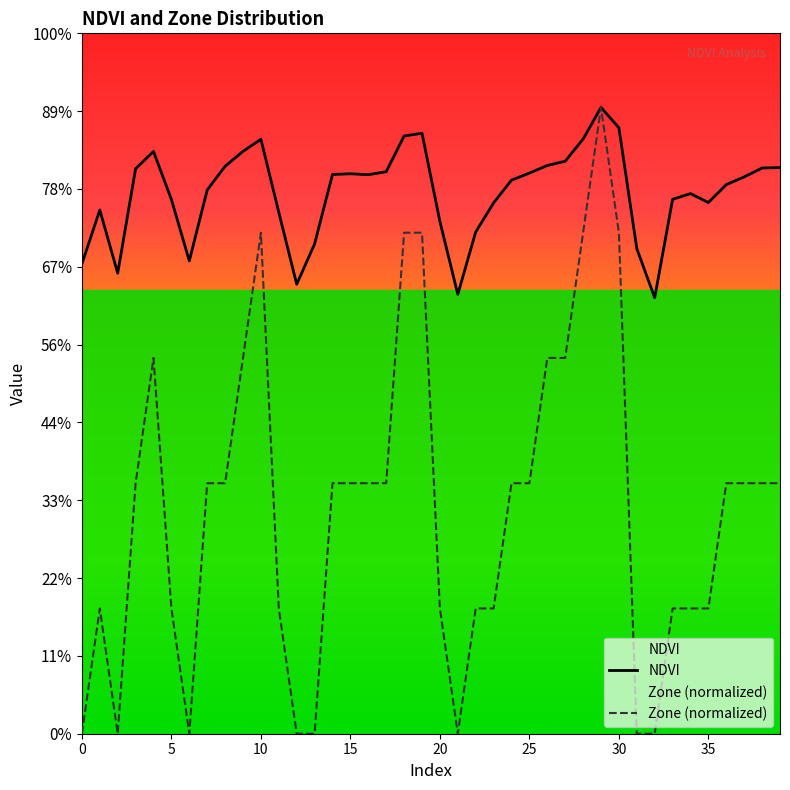

Does the chart display data point markers on the line(s)?

No